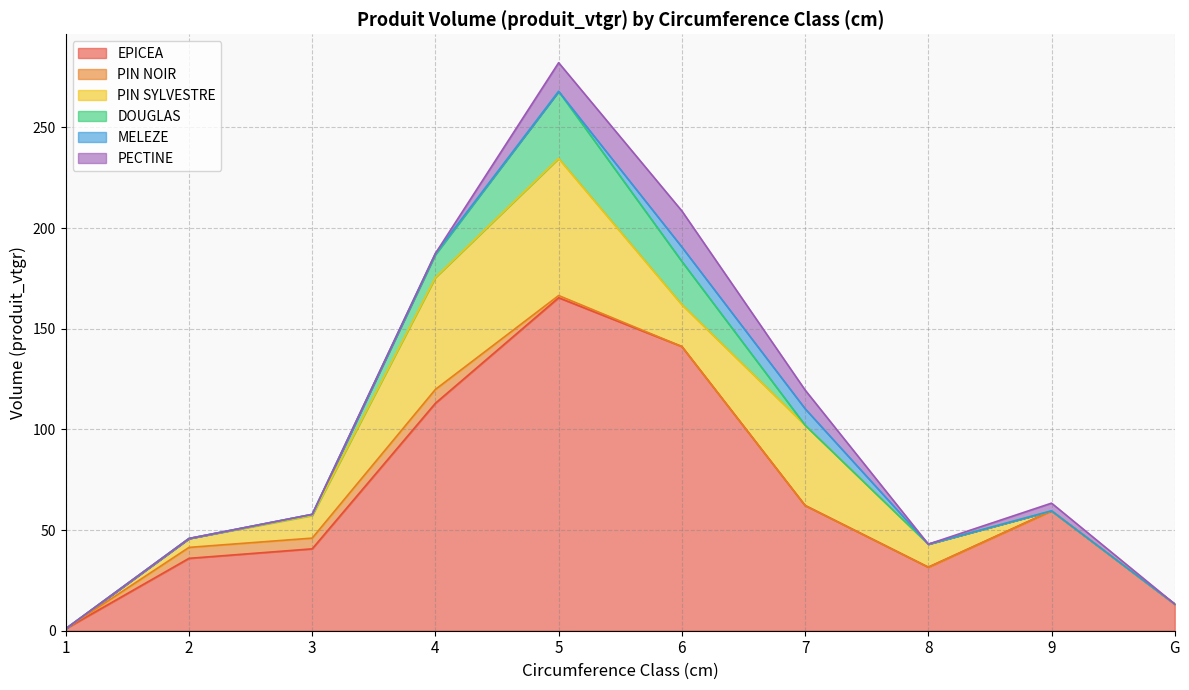

True or false: PECTINE and EPICEA cross at least once.

False